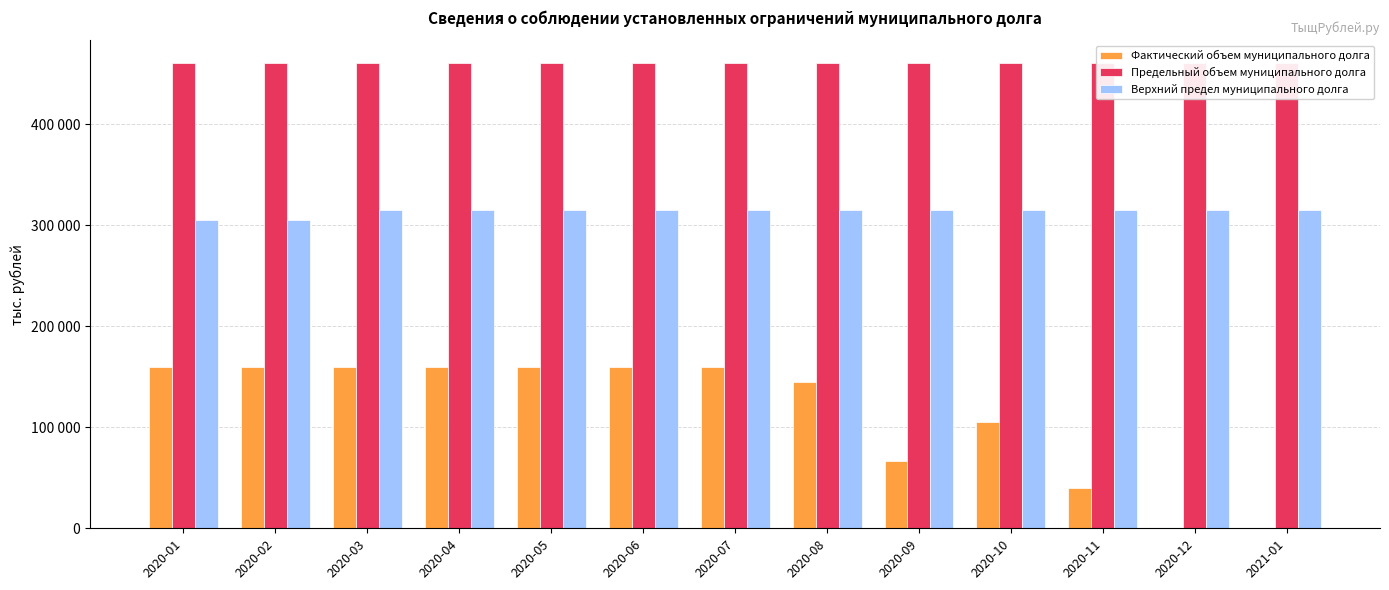

What is the maximum value shown in the chart?

460000